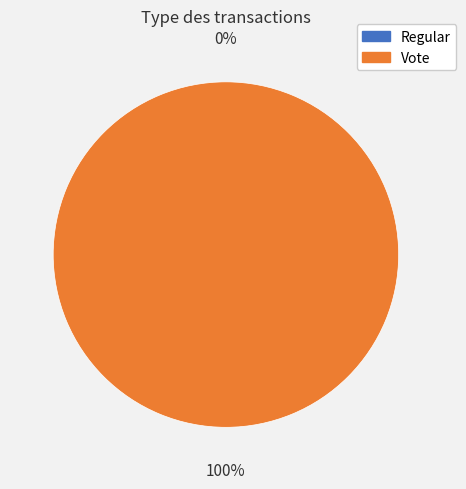

Which has a higher value, Regular or Vote?

Vote